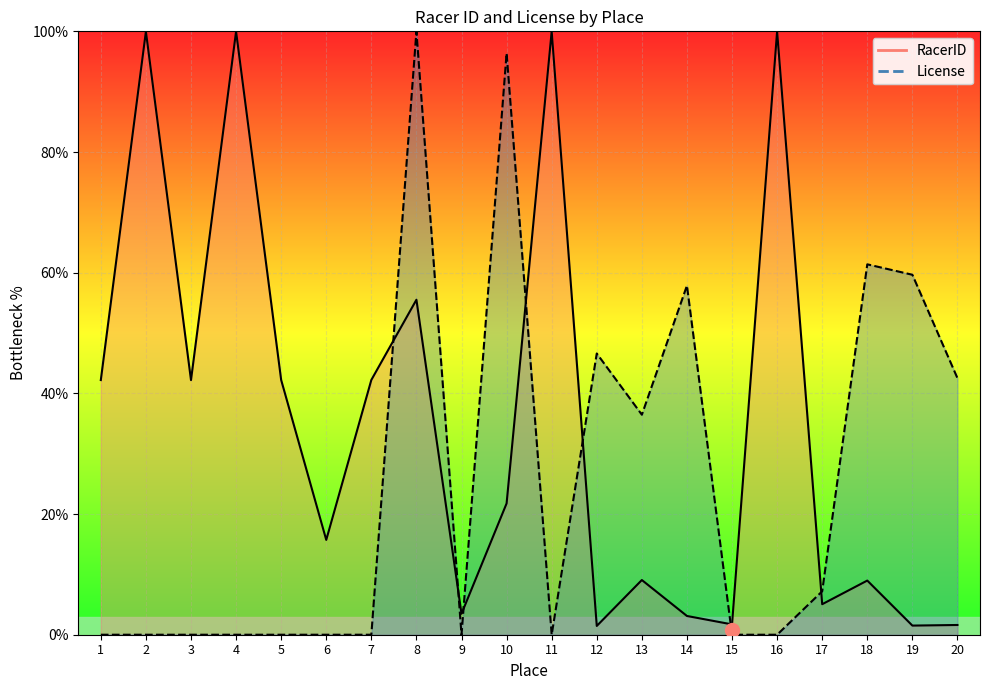

What are all the series names shown in the legend?

RacerID, License